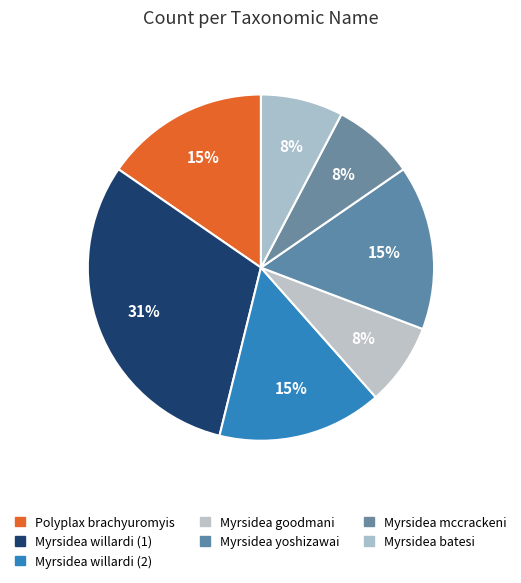

Count the number of slices in the pie.

7